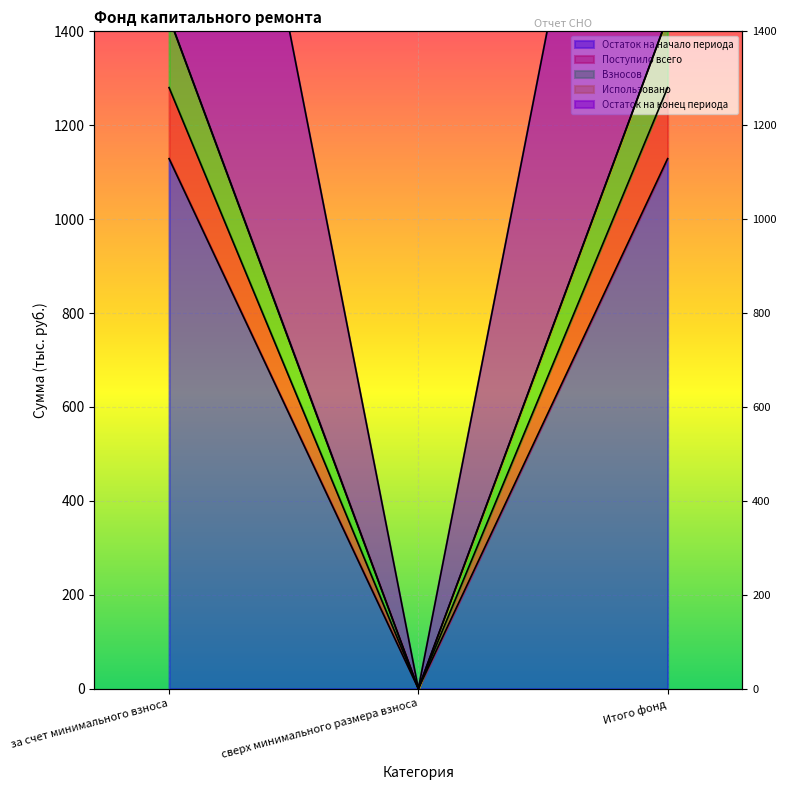

Rank the series at за счет минимального взноса from lowest to highest value.

Остаток на начало периода, Остаток на конец периода, Поступило всего, Взносов